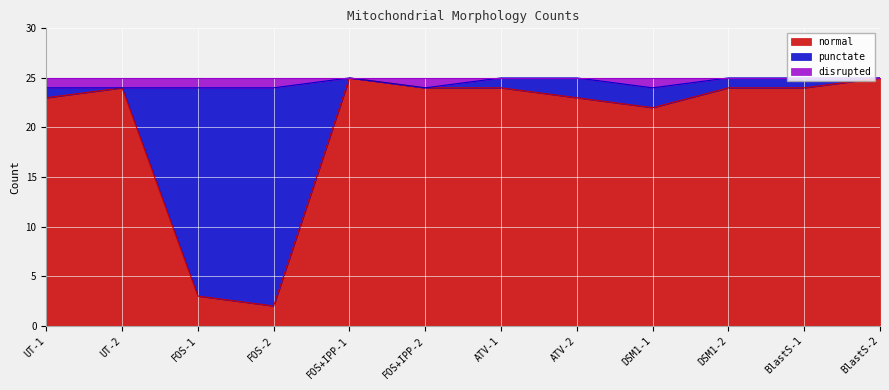

At which category is the sum across all series the highest?

FOS+IPP-1